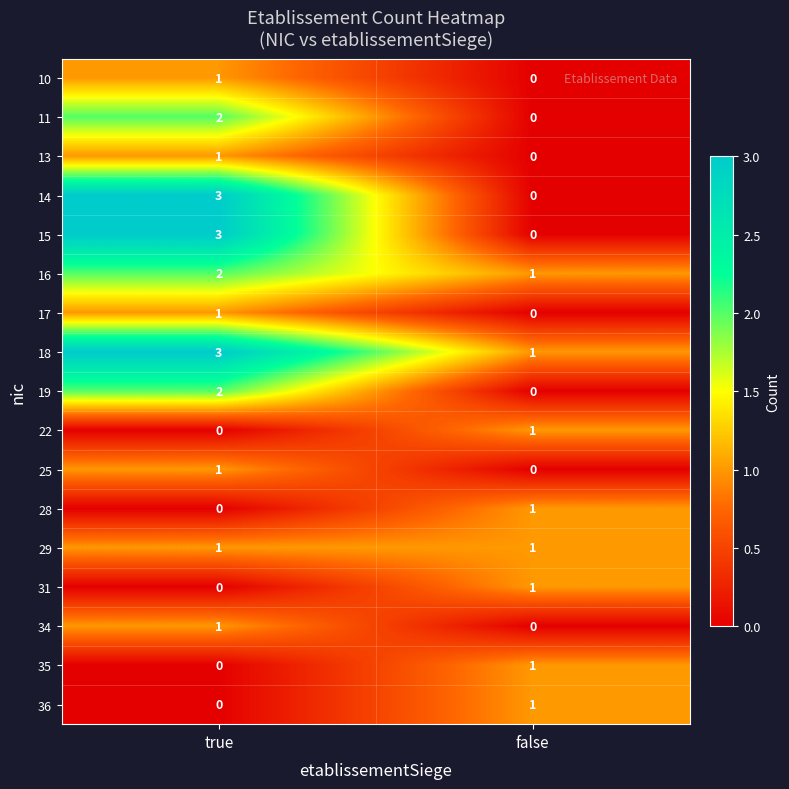

At which label is 25 closest to 0?

false